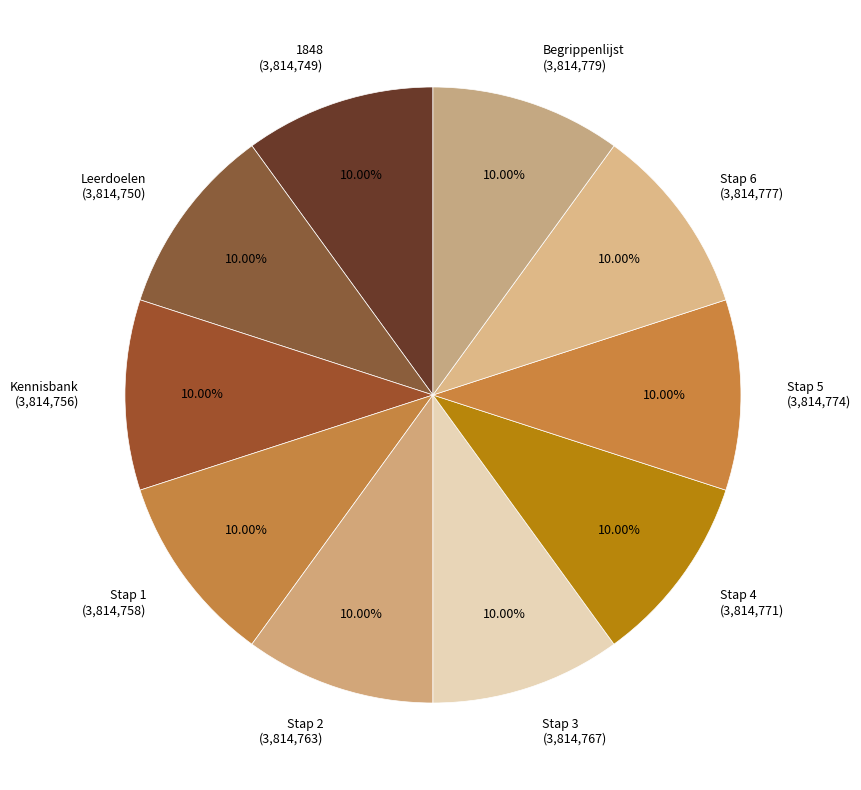

True or false: Stap 4 accounts for 10% of the total.

True